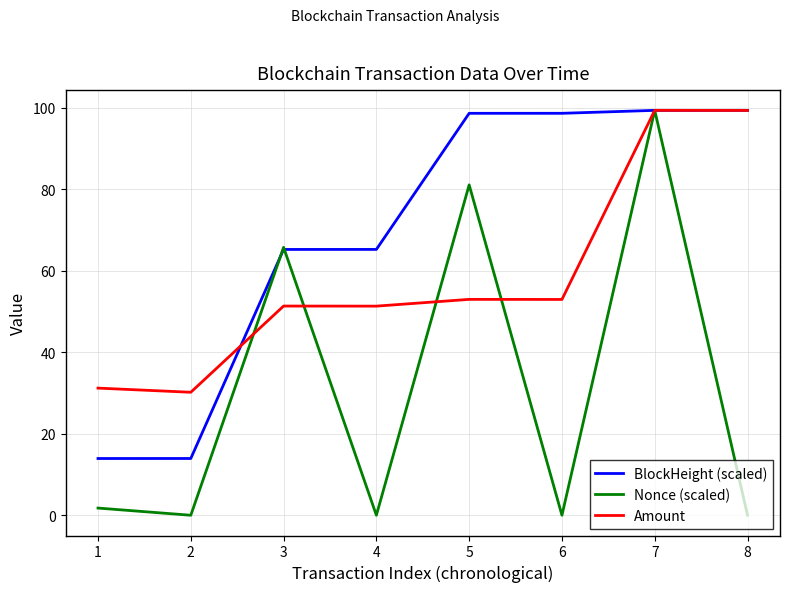

What is the difference between the second highest and minimum values in the BlockHeight (scaled) series?

85.5